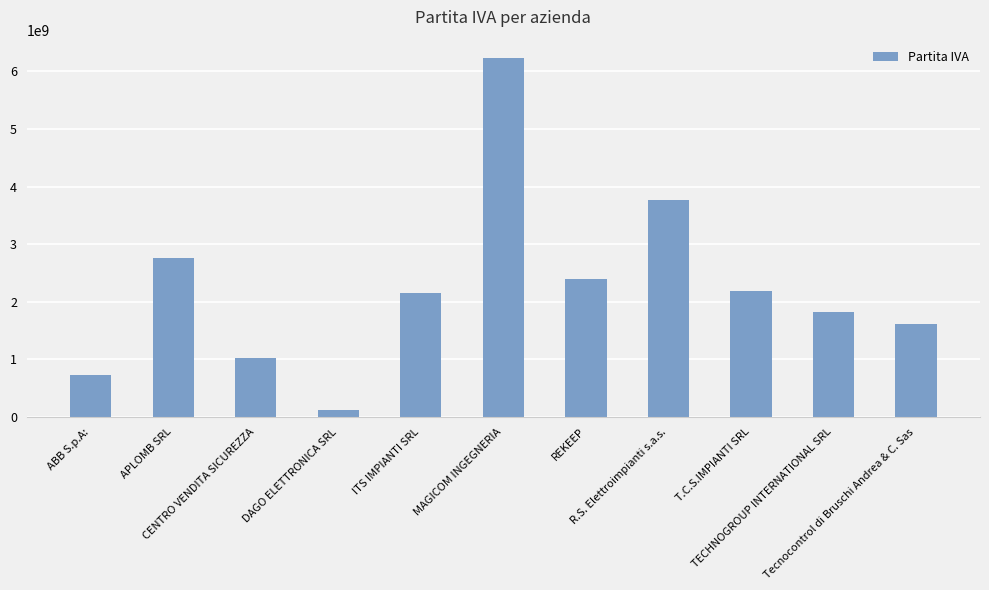

At which category does the chart reach its minimum across all series?

DAGO ELETTRONICA SRL